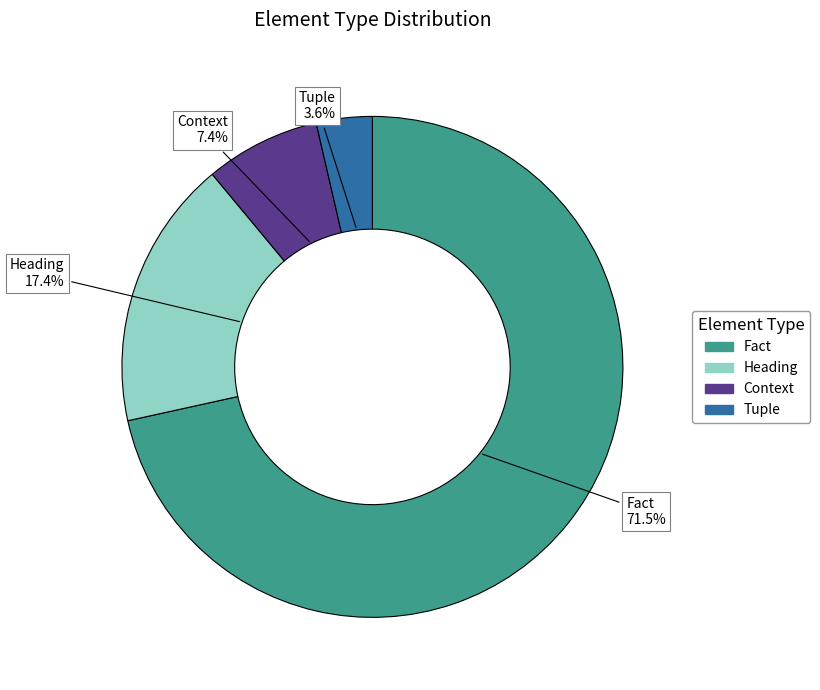

What is the smallest slice in the pie chart?

Tuple